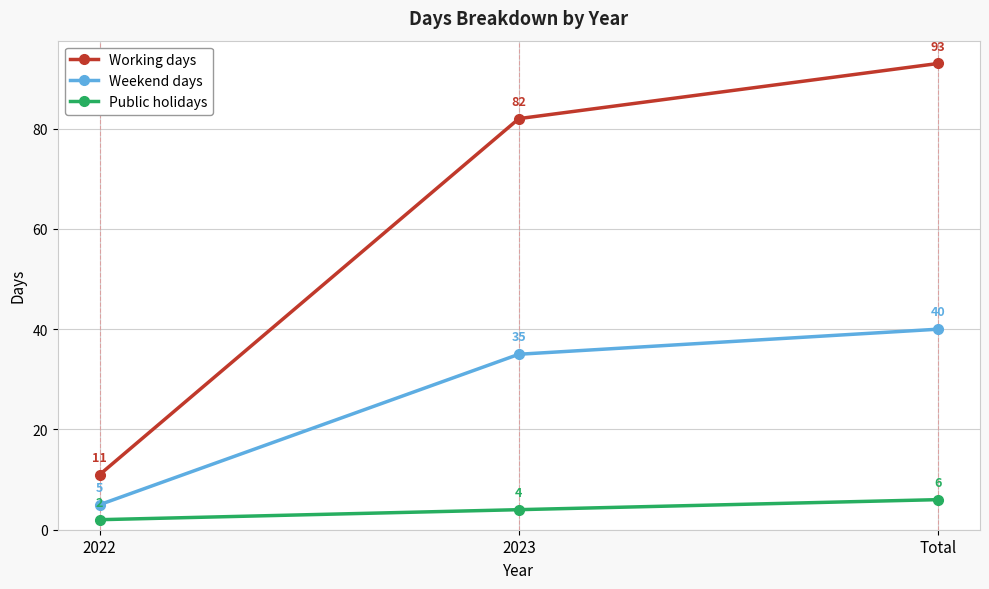

Reading left to right, transcribe all the data shown in this chart.

Working days: 2022=11	2023=82	Total=93
Weekend days: 2022=5	2023=35	Total=40
Public holidays: 2022=2	2023=4	Total=6